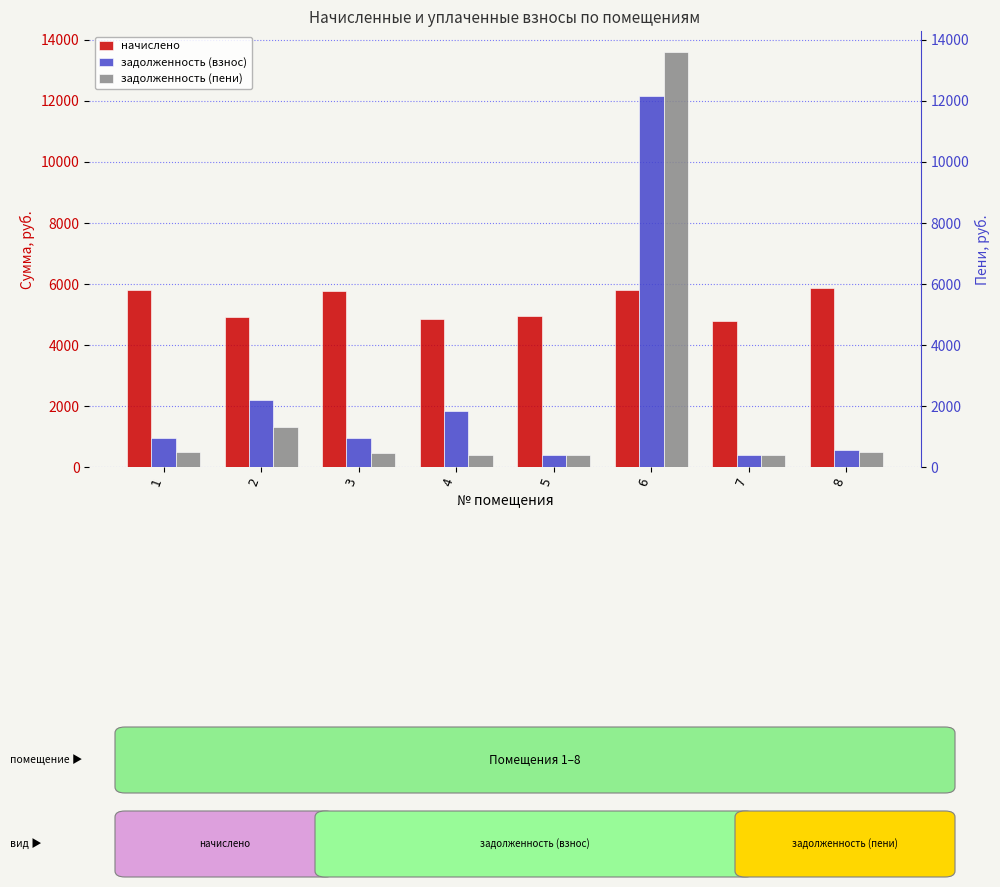

The задолженность (взнос) series shows 1829.9 at 4. True or false?

True